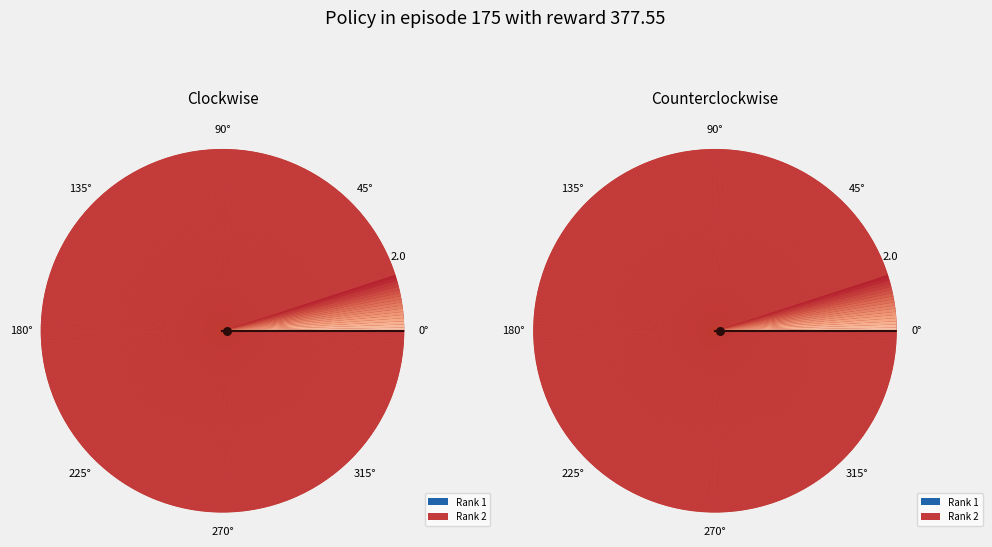

Does any single category account for the majority?

Yes